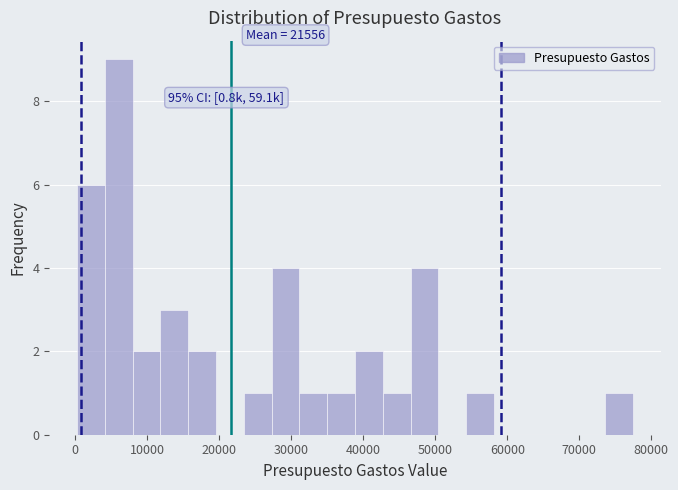

Around what value on the x-axis is the tallest bar? Give the approximate position of its centre, as read against the axis.

6000